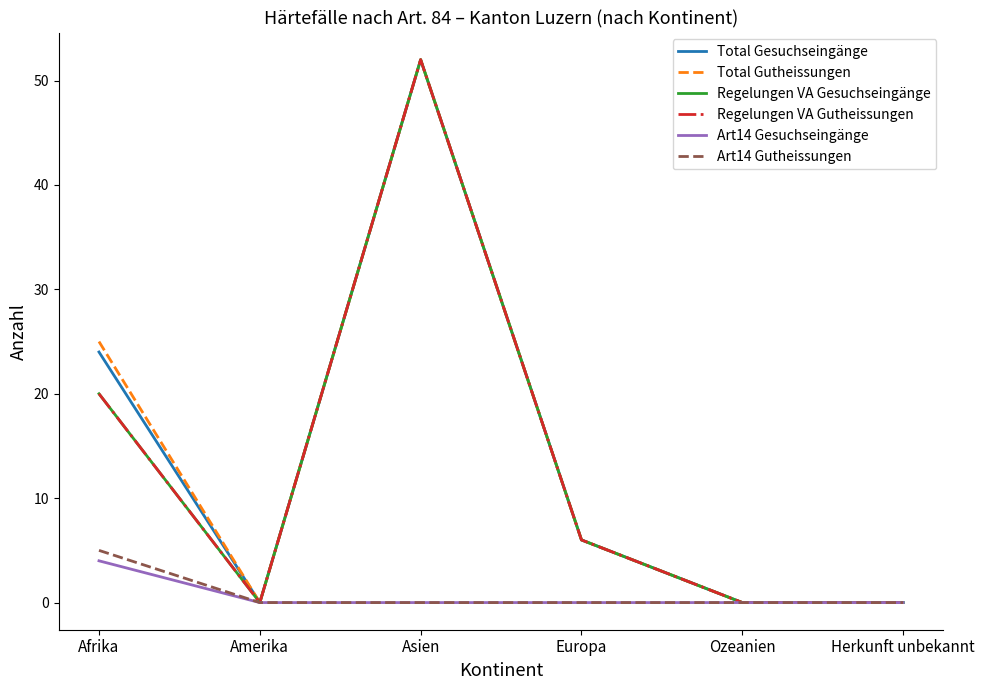

Where is Art14 Gutheissungen nearest to the value 2?

Amerika